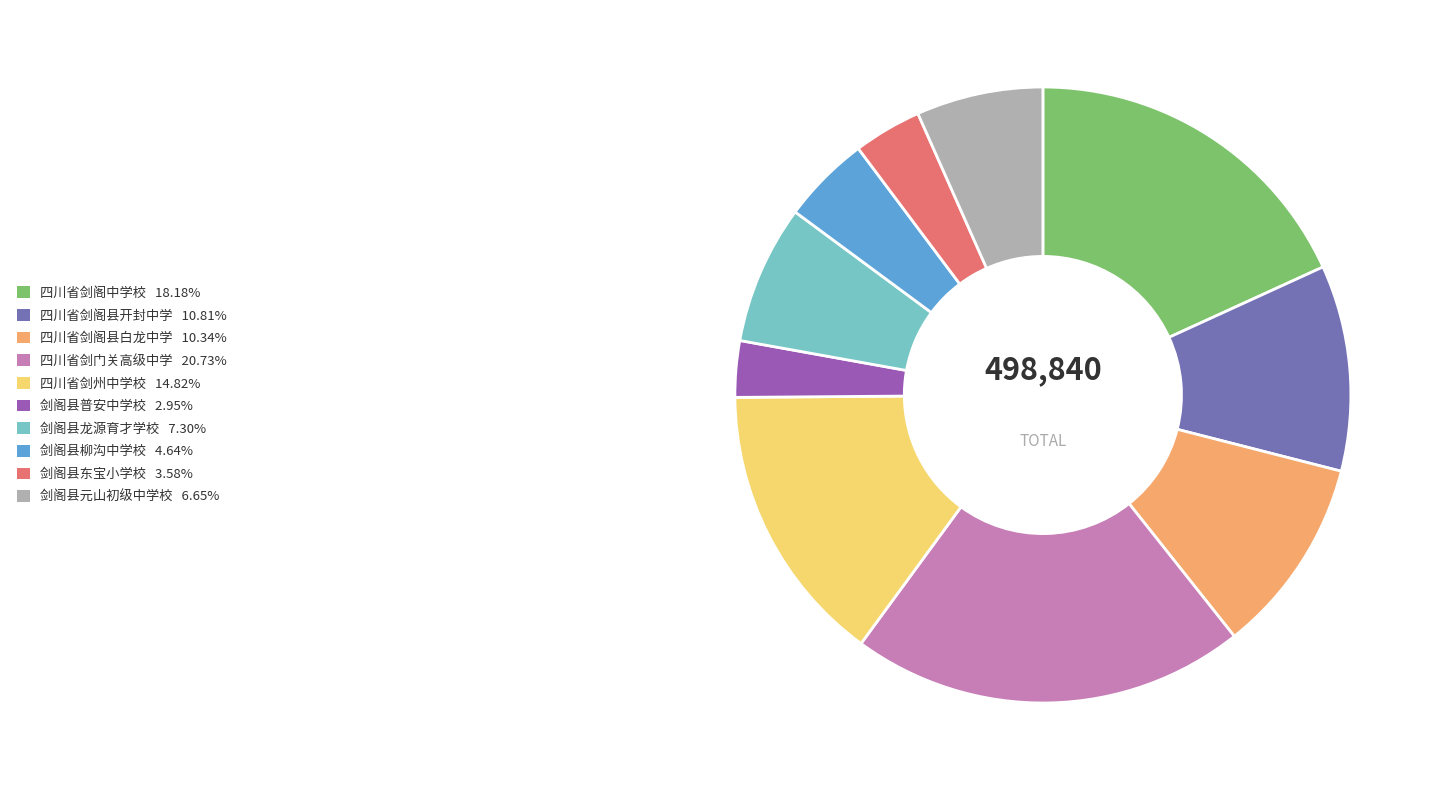

How many slices are in this pie chart?

10